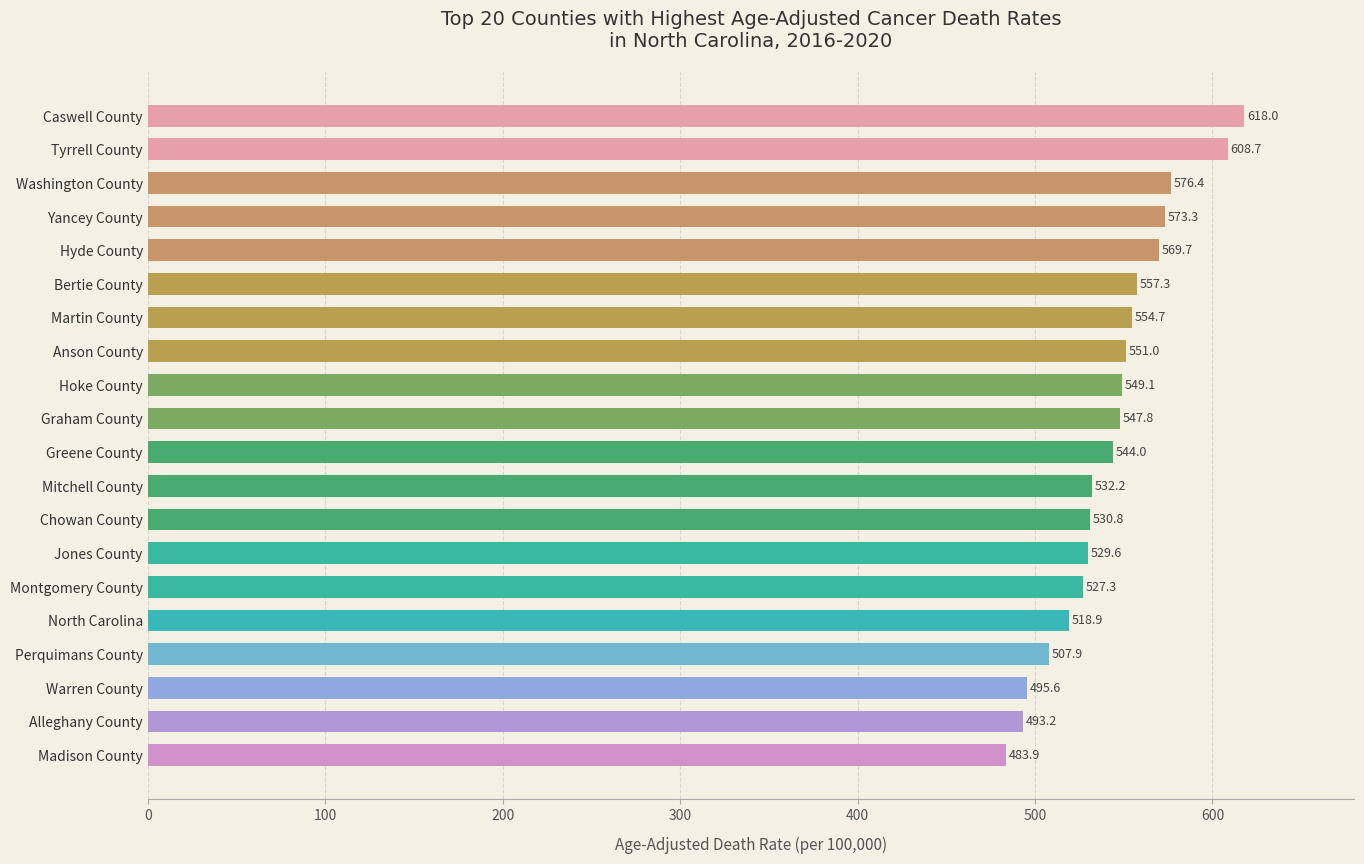

Rank the categories by value from lowest to highest.

Madison County, Alleghany County, Warren County, Perquimans County, North Carolina, Montgomery County, Jones County, Chowan County, Mitchell County, Greene County, Graham County, Hoke County, Anson County, Martin County, Bertie County, Hyde County, Yancey County, Washington County, Tyrrell County, Caswell County